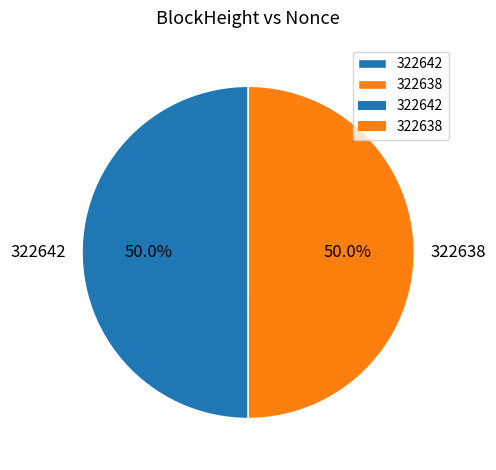

What is the total percentage of 322638 and 322642?

100.0%